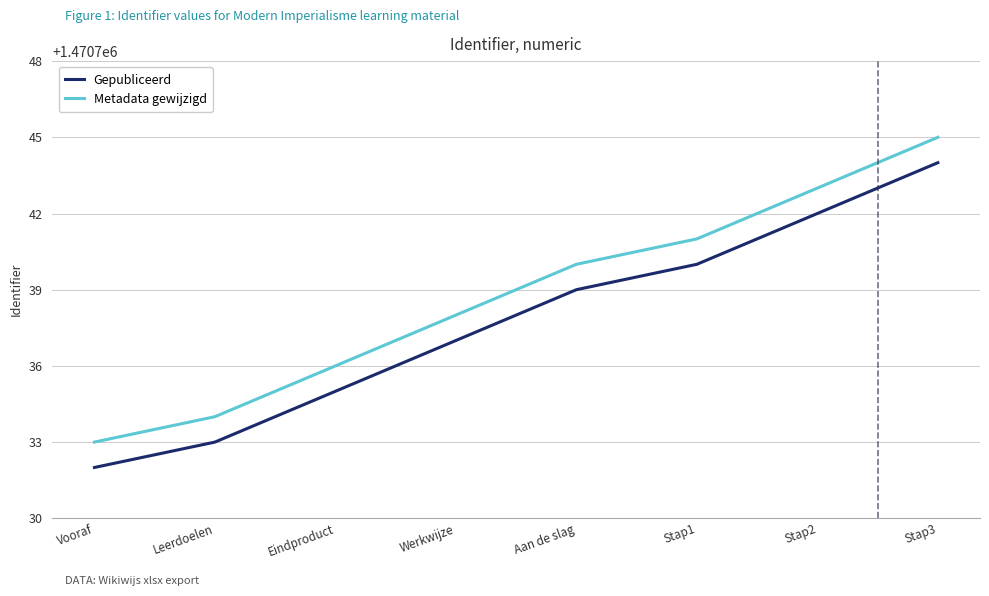

What is the difference between the Metadata gewijzigd values at Stap3 and Stap2?

2